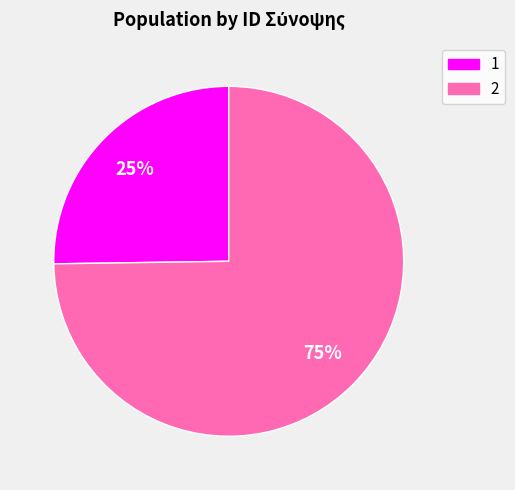

Rank the categories by value from lowest to highest.

1, 2